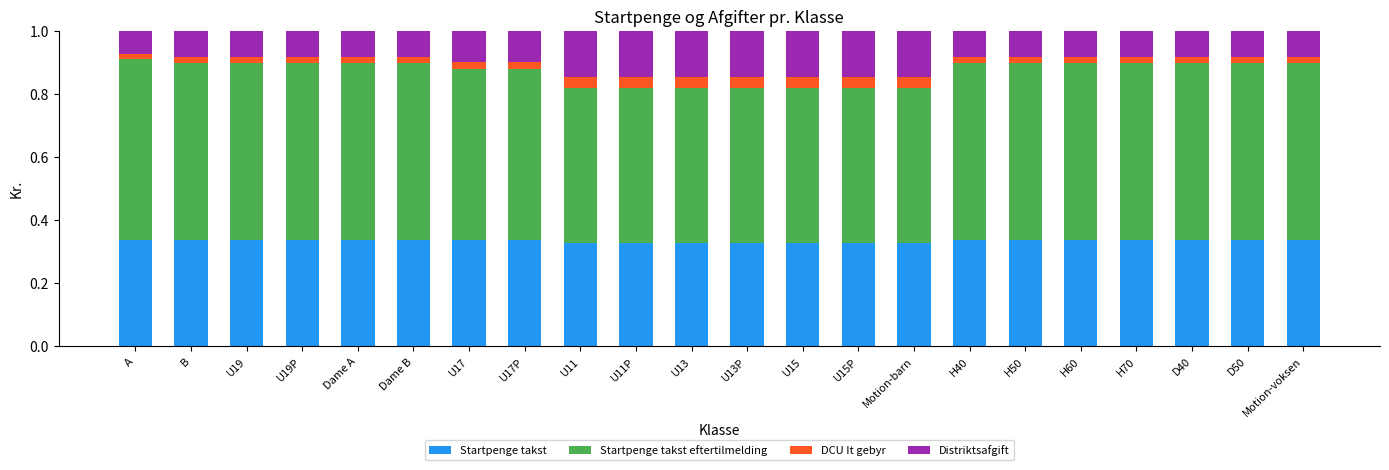

The Startpenge takst series shows 0.5 at A. True or false?

False